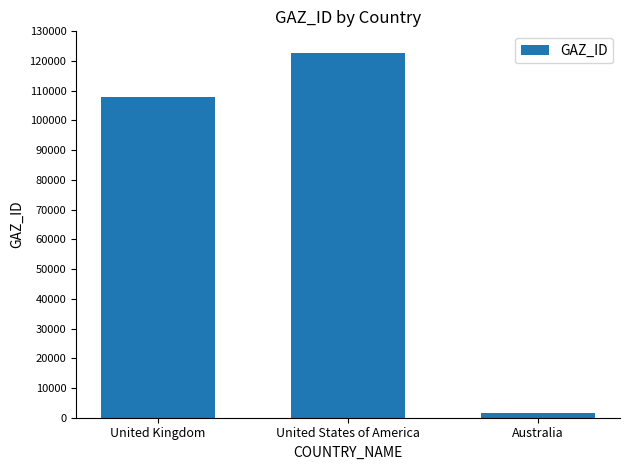

Where is the data nearest to the value 62130?

United Kingdom